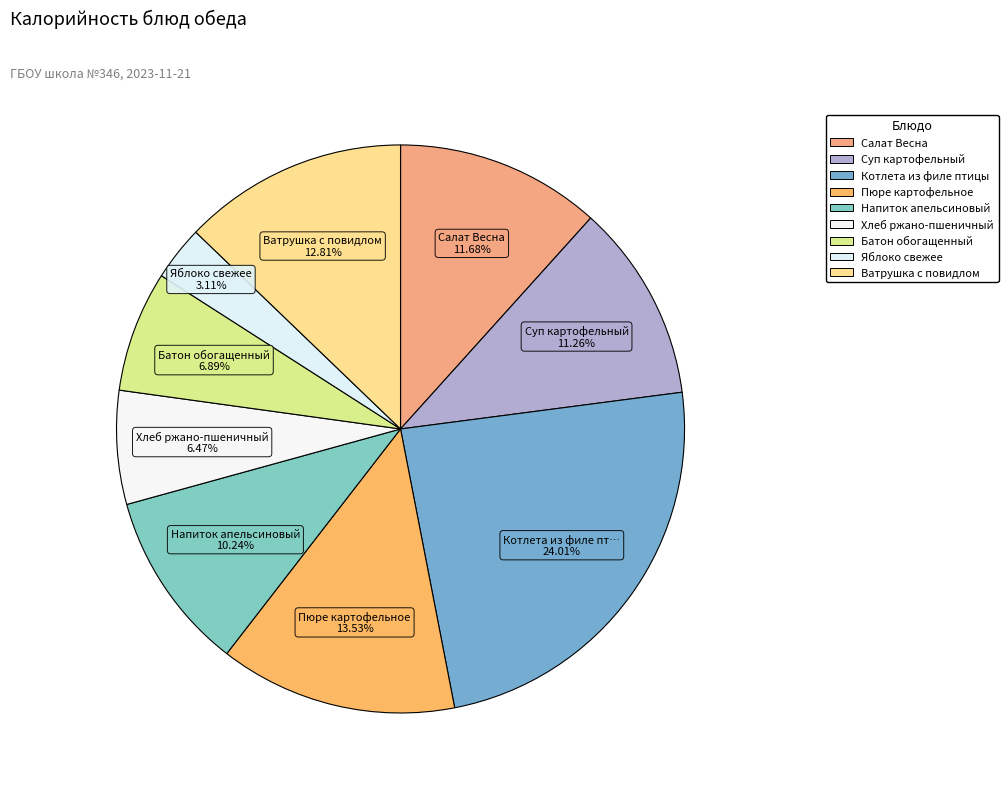

How many segments does this pie chart have?

9